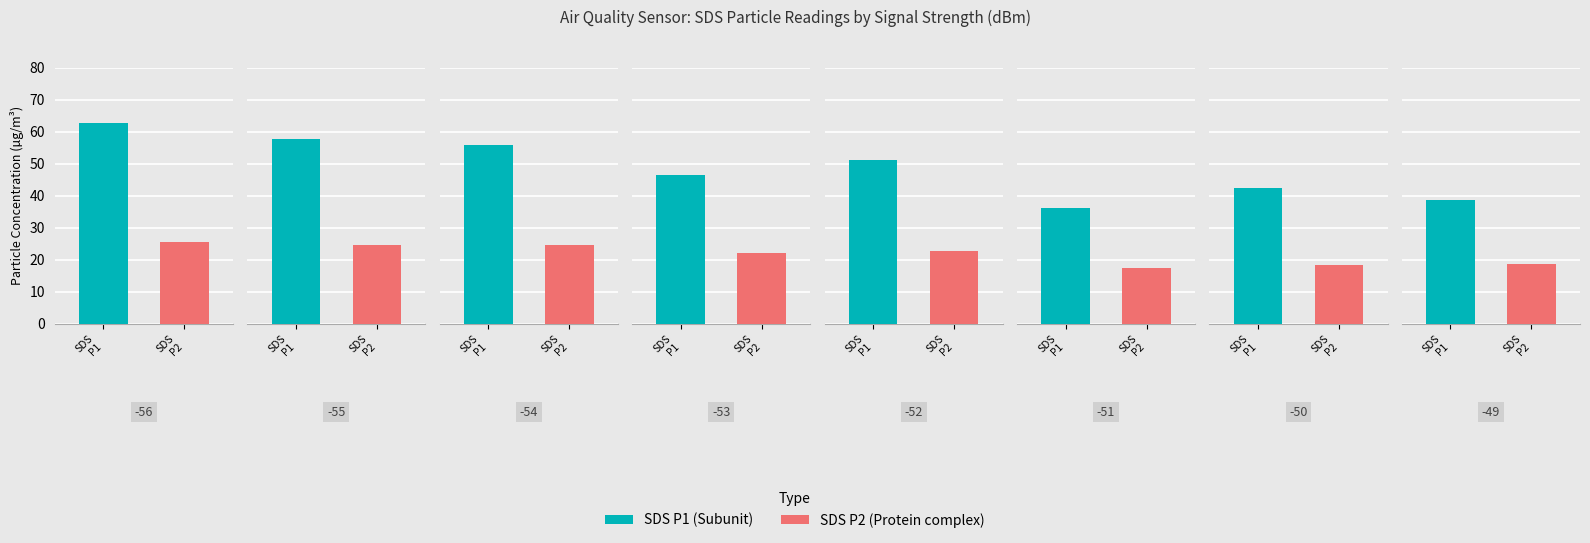

What is the label of the 5th bar from the left?

-54